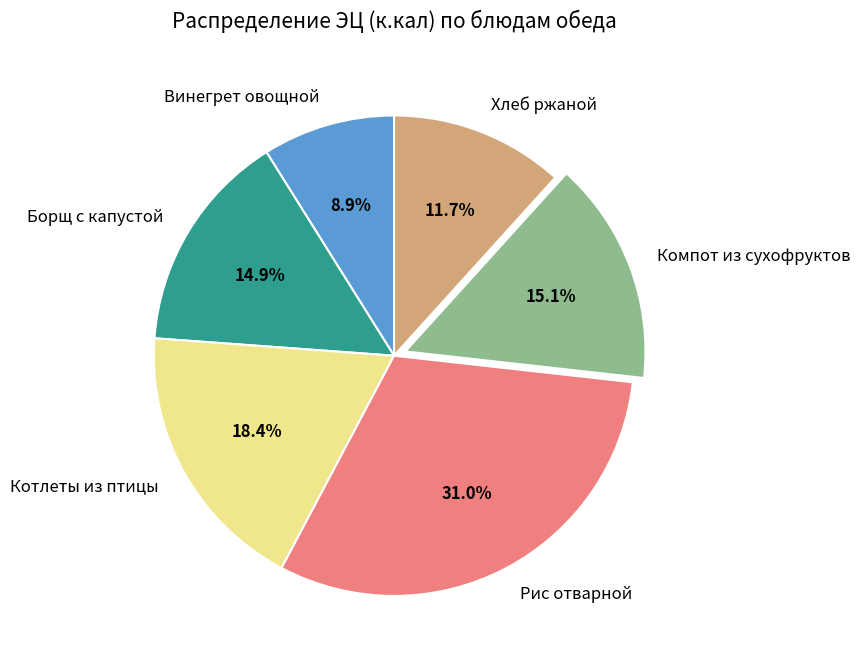

How many slices are in this pie chart?

6